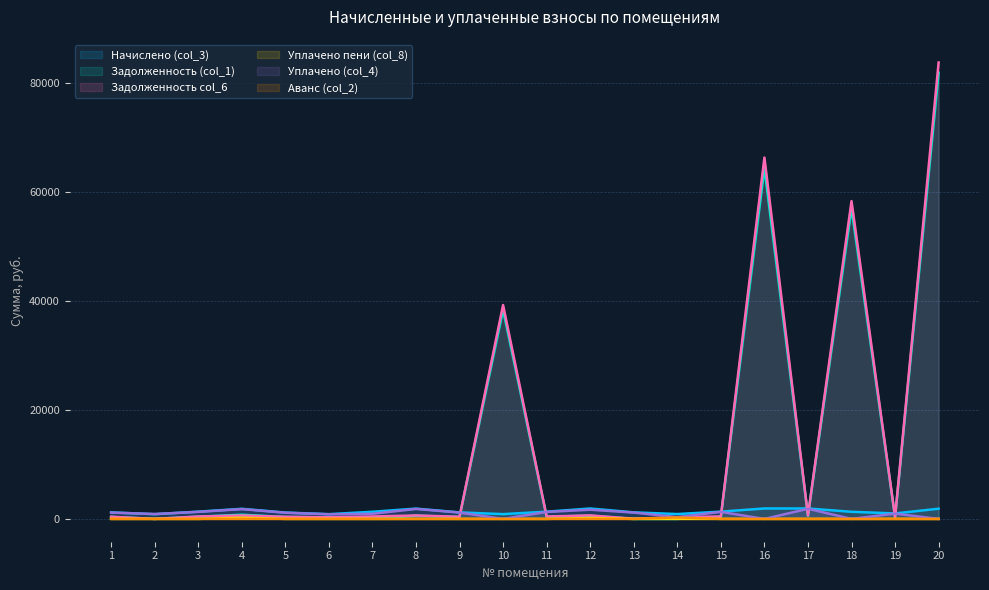

True or false: Аванс (col_2) and Уплачено пени (col_8) intersect in this chart.

False